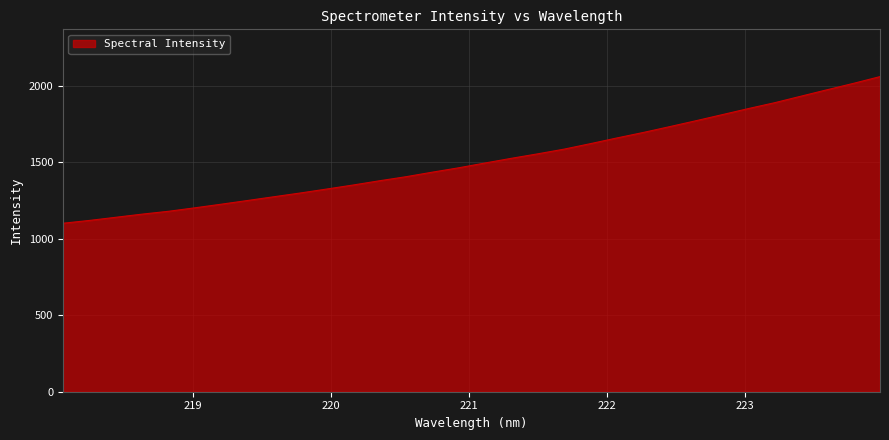

How many lines are shown in the chart?

1